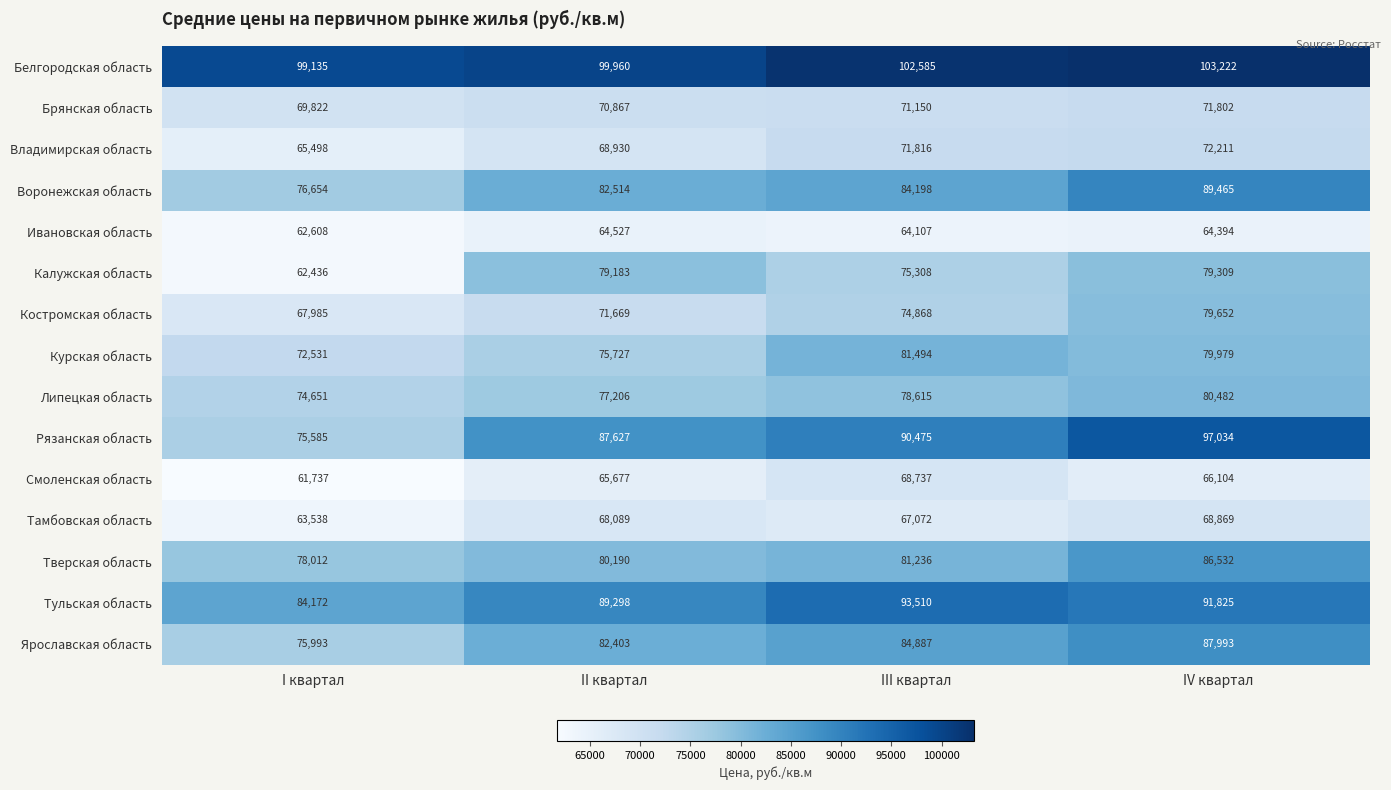

What is the approximate value of Курская область at I квартал, to the nearest 10?

72530